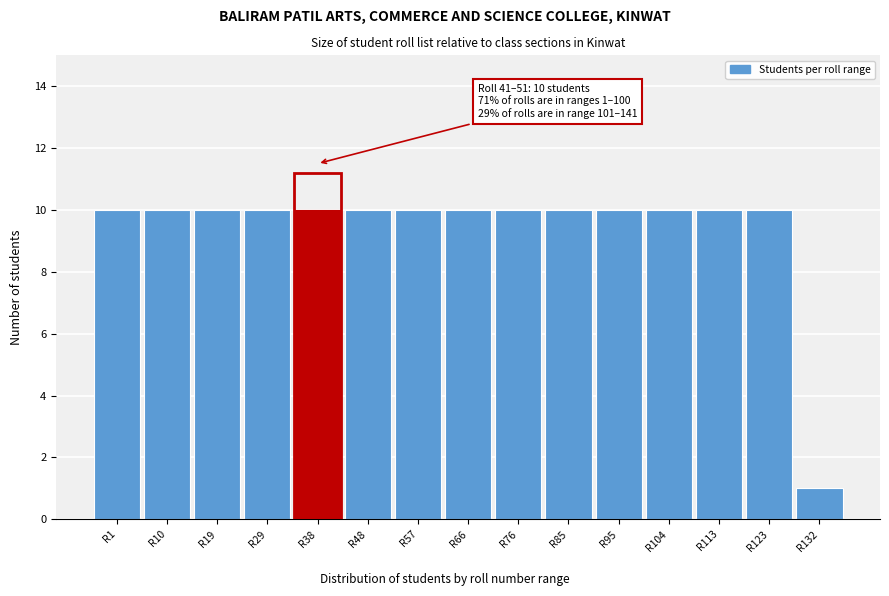

Reading left to right, what are all the values shown in this chart?

R1=10	R10=10	R19=10	R29=10	R38=10	R48=10	R57=10	R66=10	R76=10	R85=10	R95=10	R104=10	R113=10	R123=10	R132=1